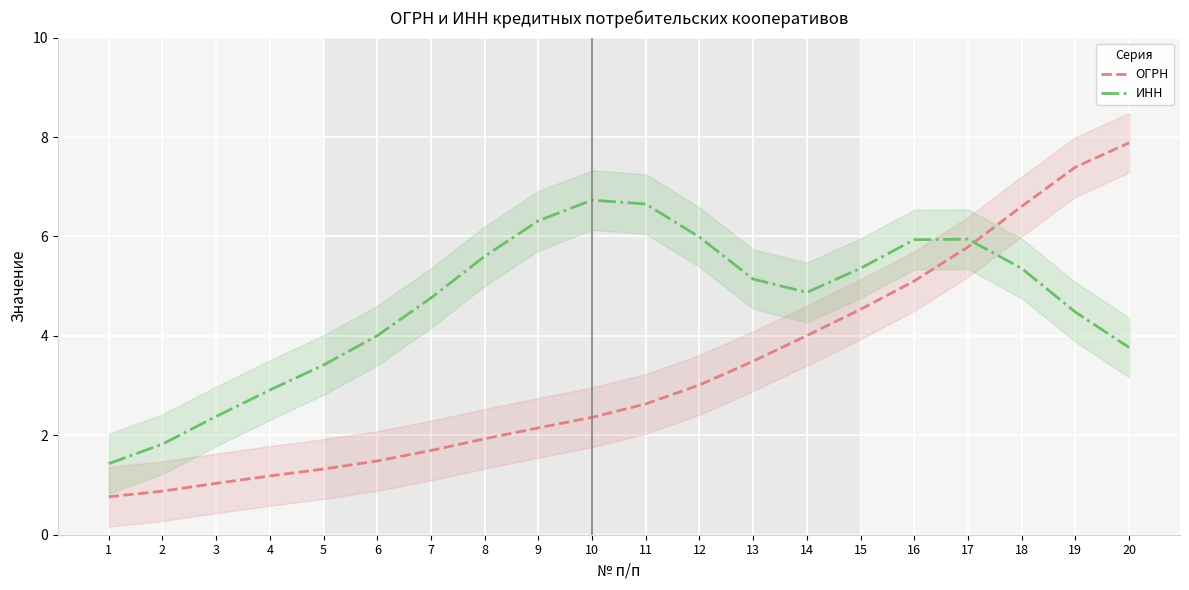

What is the value of the ОГРН point at the 7th from the left?

1.7